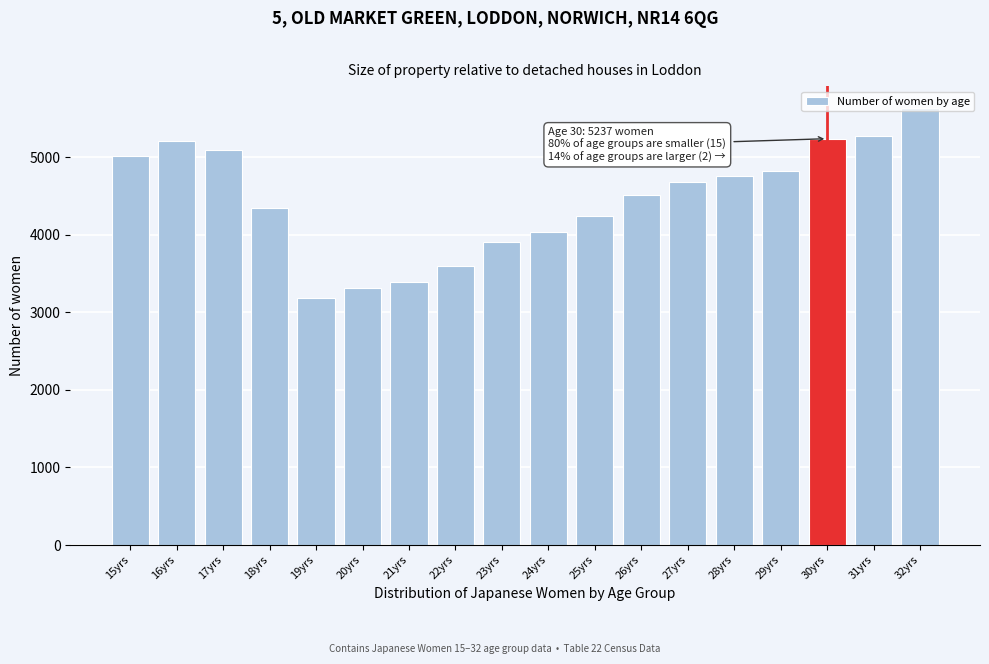

What is the change in value from 20yrs to 30yrs?

+1923